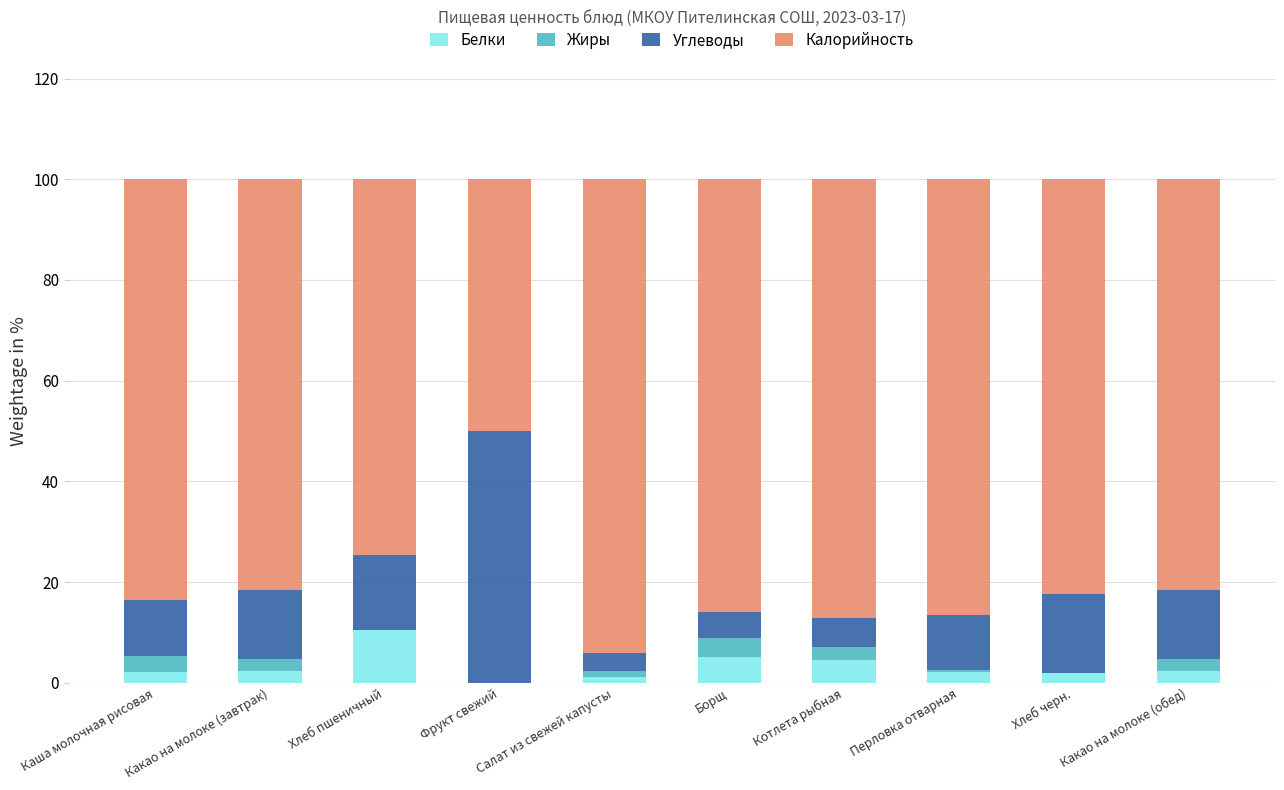

What are all the series names shown in the legend?

Белки, Жиры, Углеводы, Калорийность